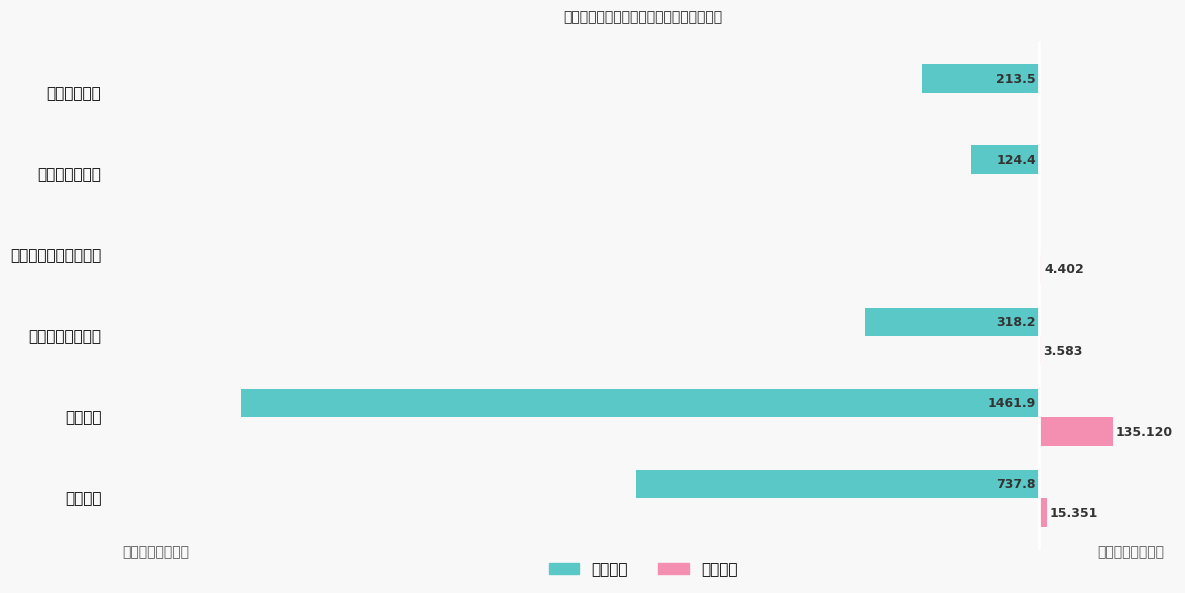

Rank the series by their average value, from lowest to highest.

基本支出, 项目支出